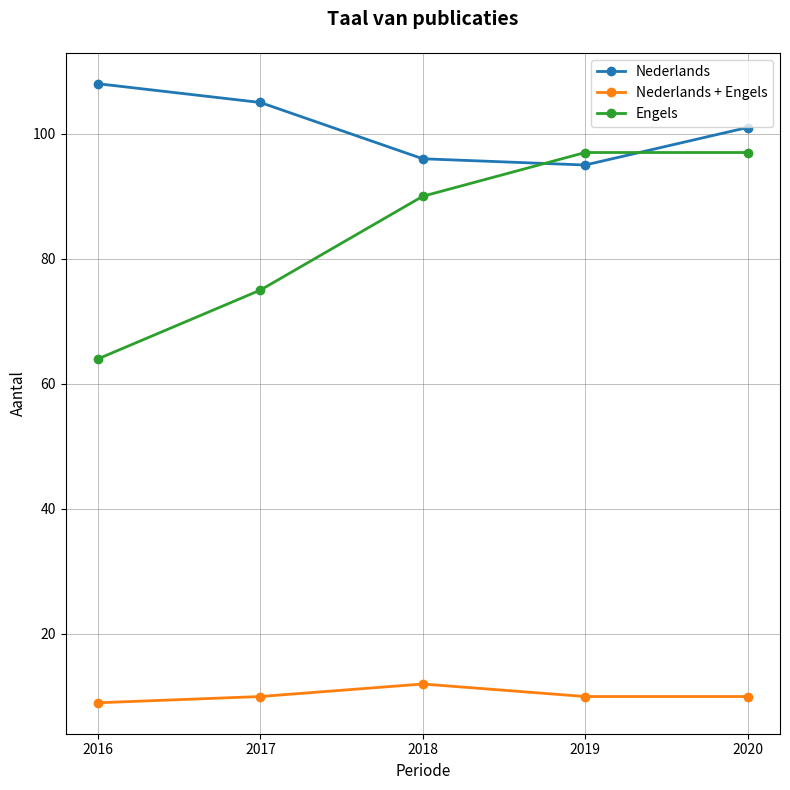

True or false: Nederlands + Engels has a value of 10 at 2020.

True